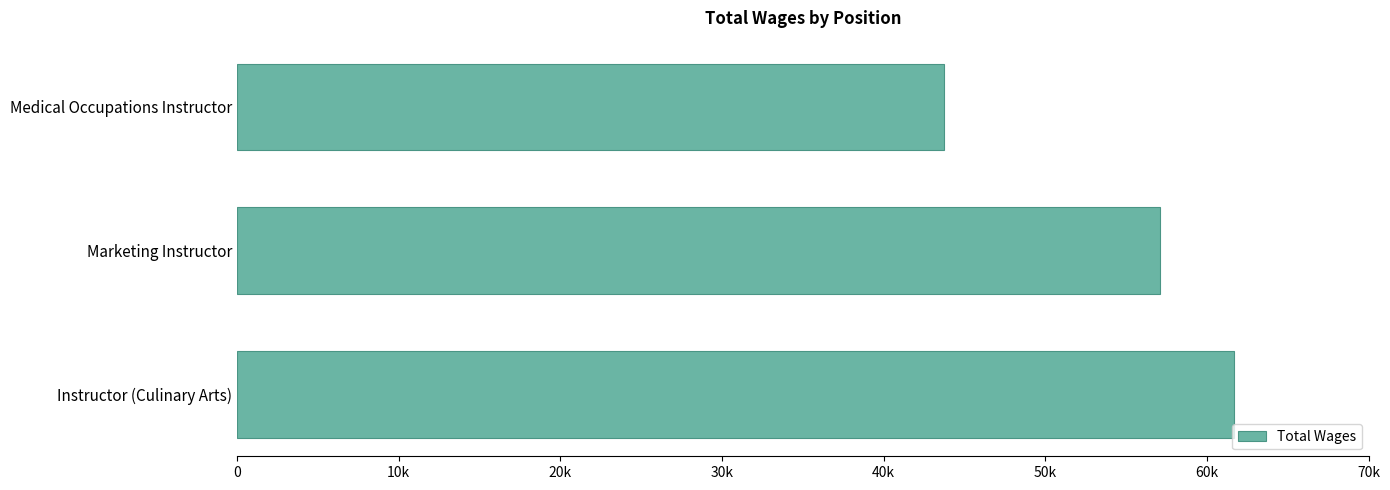

What is the difference between the maximum and second lowest values?

4560